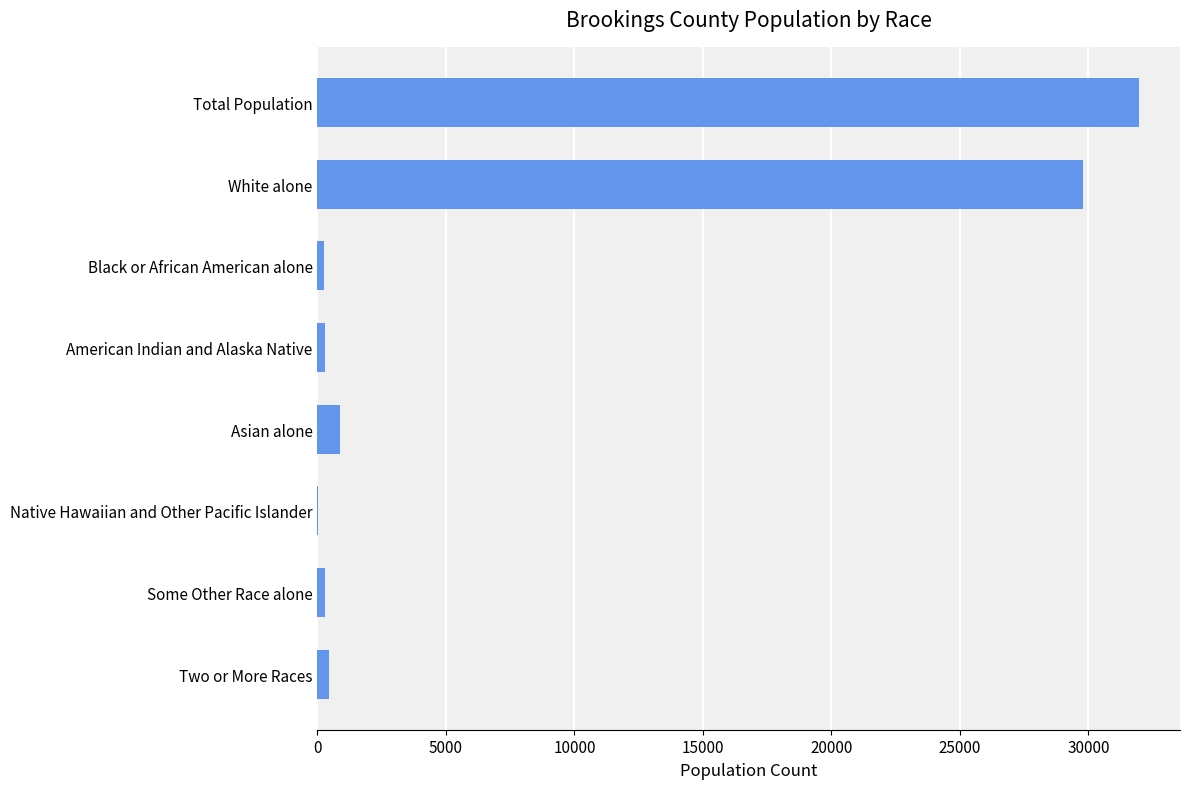

What is the sum of all values?

63930